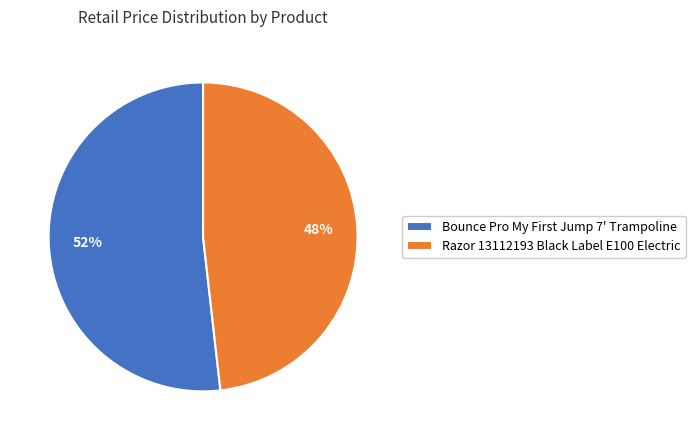

Which slice represents more than half of the pie?

Bounce Pro My First Jump 7' Trampoline